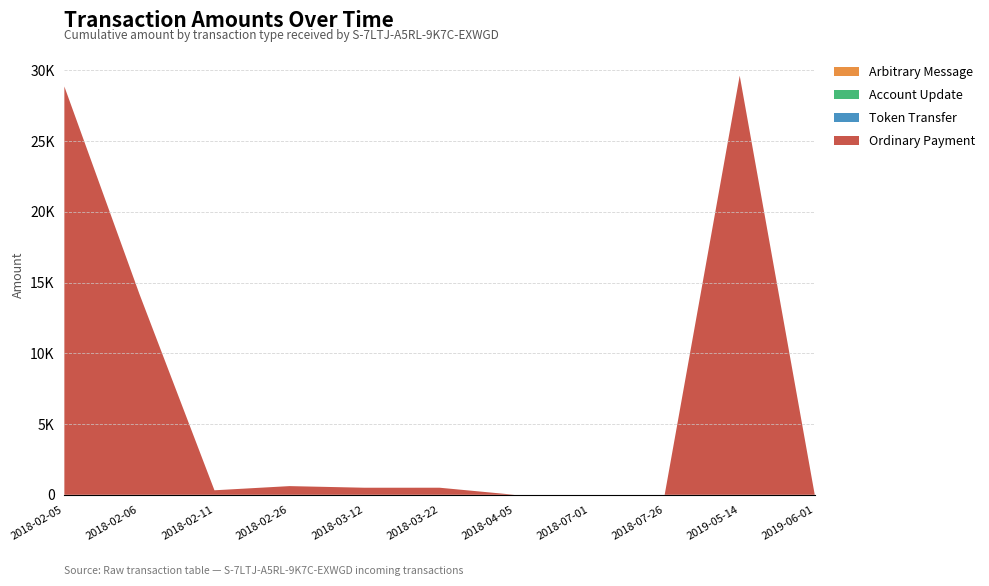

Reading right to left, transcribe all the data shown in this chart.

Ordinary Payment: 0.0	29632.0	0.0	0.0	0.0	500.0	499.0	613.5	318.5	14200.0	28868.0
Token Transfer: 0.0	0.0	0.0	0.0	0.0	0.0	0.0	0.0	0.0	0.0	0.0
Account Update: 0.0	0.0	0.0	0.0	0.0	0.0	0.0	0.0	0.0	0.0	0.0
Arbitrary Message: 0.1	0.0	0.0	0.0	0.0	0.0	0.0	0.0	0.0	0.0	0.0